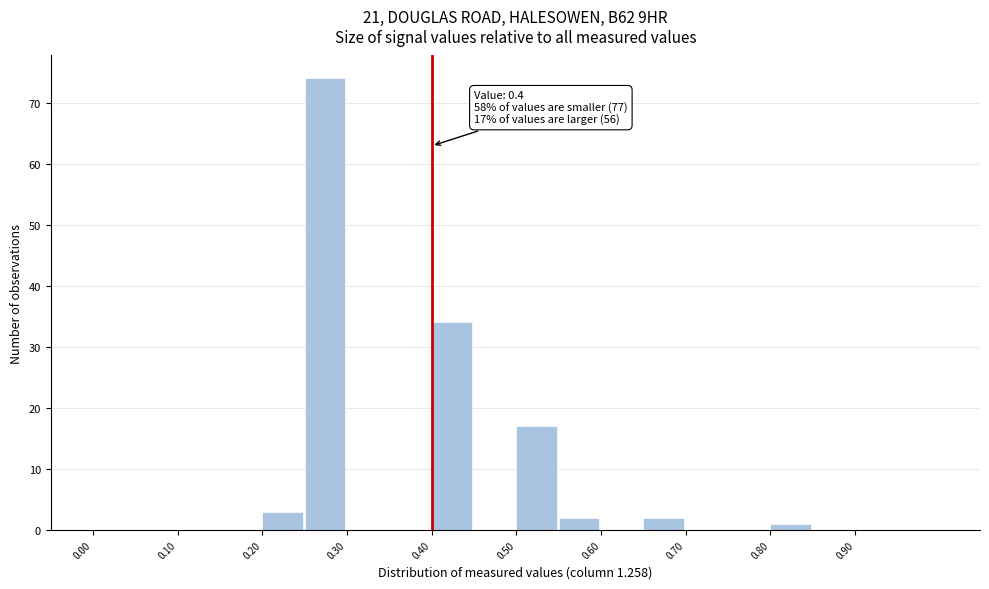

Over which range of the x-axis is the bar tallest?

0.25 to 0.30